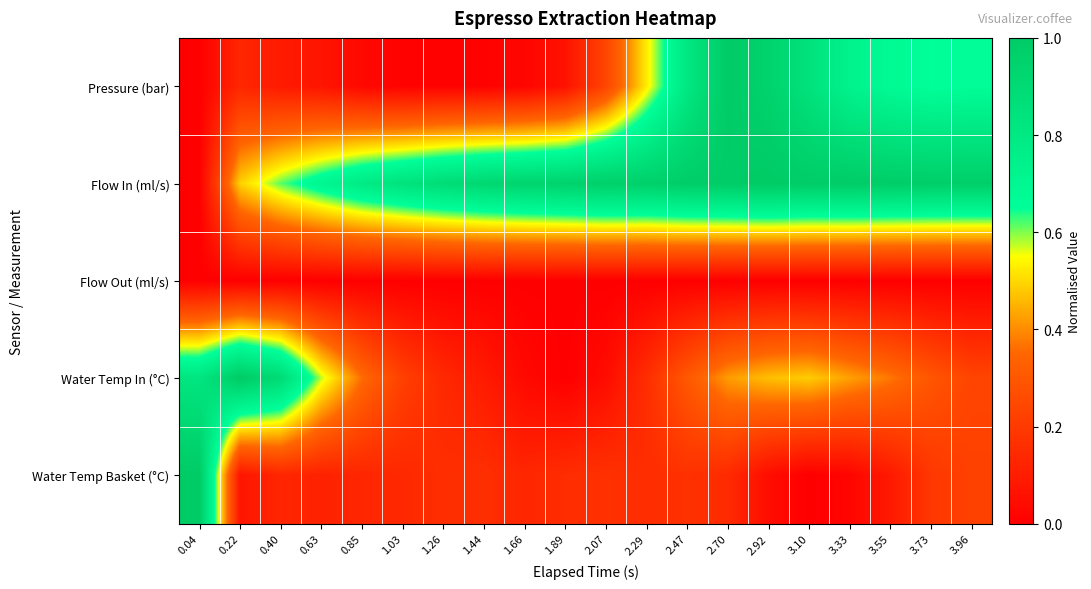

Which series has the largest total across all categories?

Flow In (ml/s)